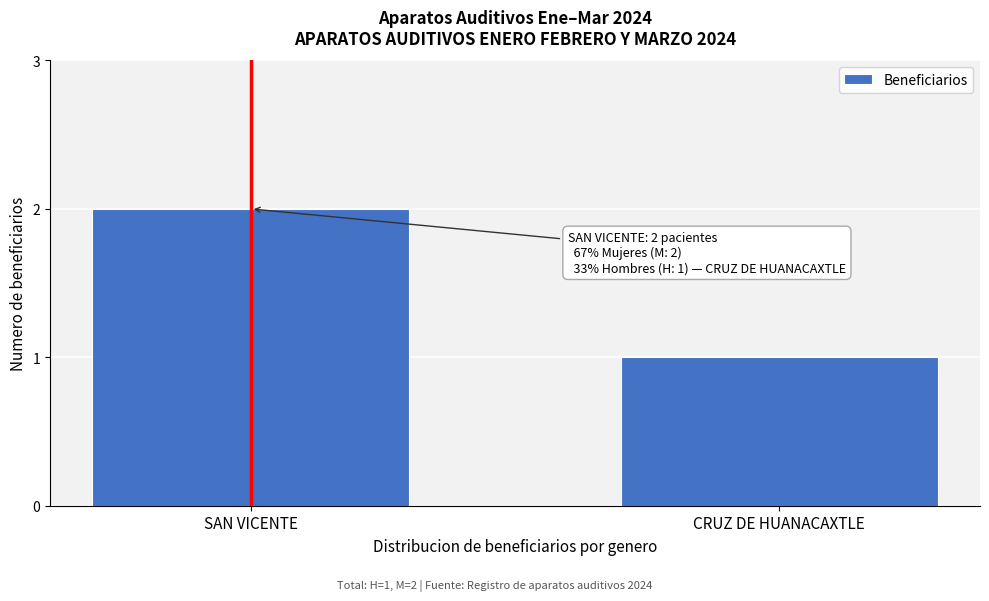

Reading left to right, transcribe all the data shown in this chart.

2	1